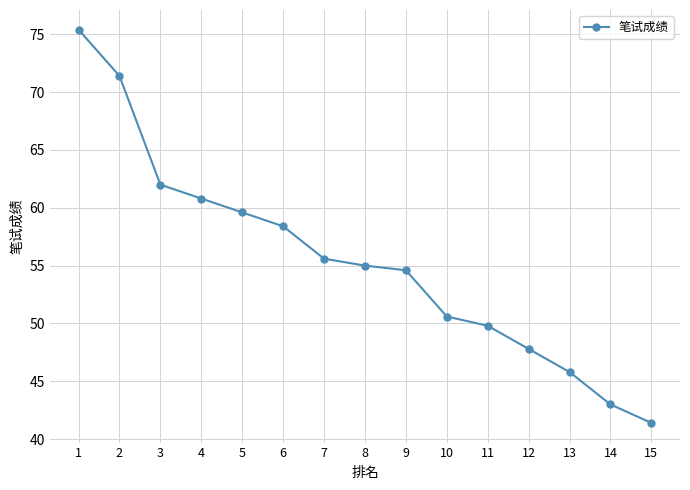

What is the difference between the second highest and second lowest values?

28.4